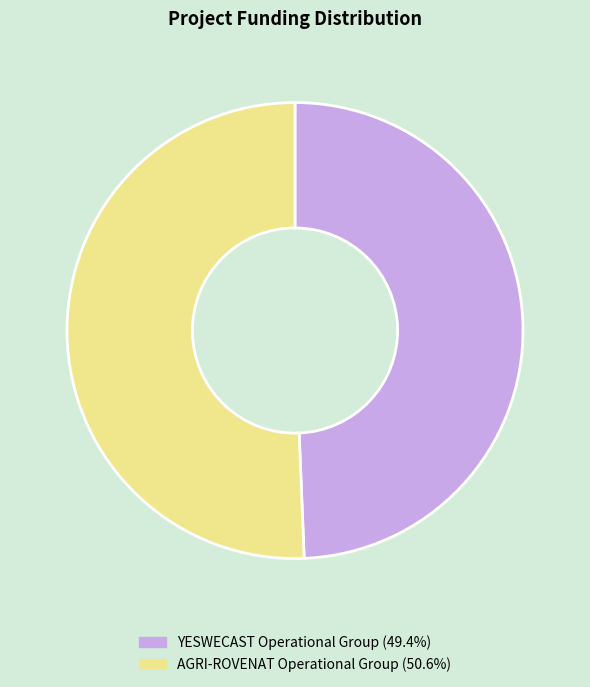

True or false: YESWECAST Operational Group accounts for 35% of the total.

False